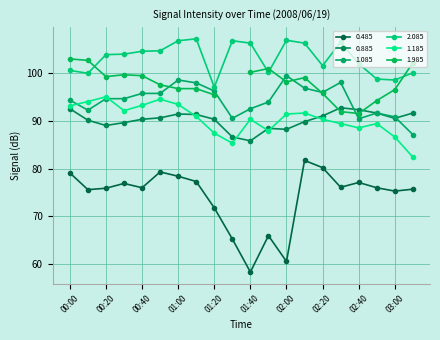

Is it true that 0.485 equals 33.7 at 02:20?

False